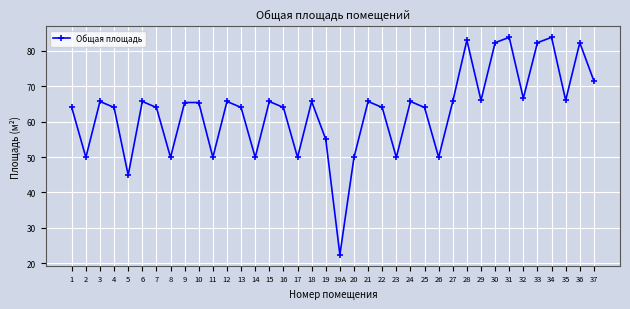

Reading left to right, list all the values displayed in this chart.

1=64.0	2=49.9	3=65.7	4=64.0	5=44.9	6=65.7	7=64.0	8=49.9	9=65.4	10=65.4	11=49.9	12=65.7	13=64.0	14=49.9	15=65.7	16=64.0	17=49.9	18=65.7	19=55.0	19А=22.4	20=49.9	21=65.7	22=64.0	23=49.9	24=65.7	25=64.0	26=49.9	27=65.7	28=83.0	29=66.0	30=82.3	31=83.8	32=66.6	33=82.3	34=83.8	35=66.0	36=82.3	37=71.5